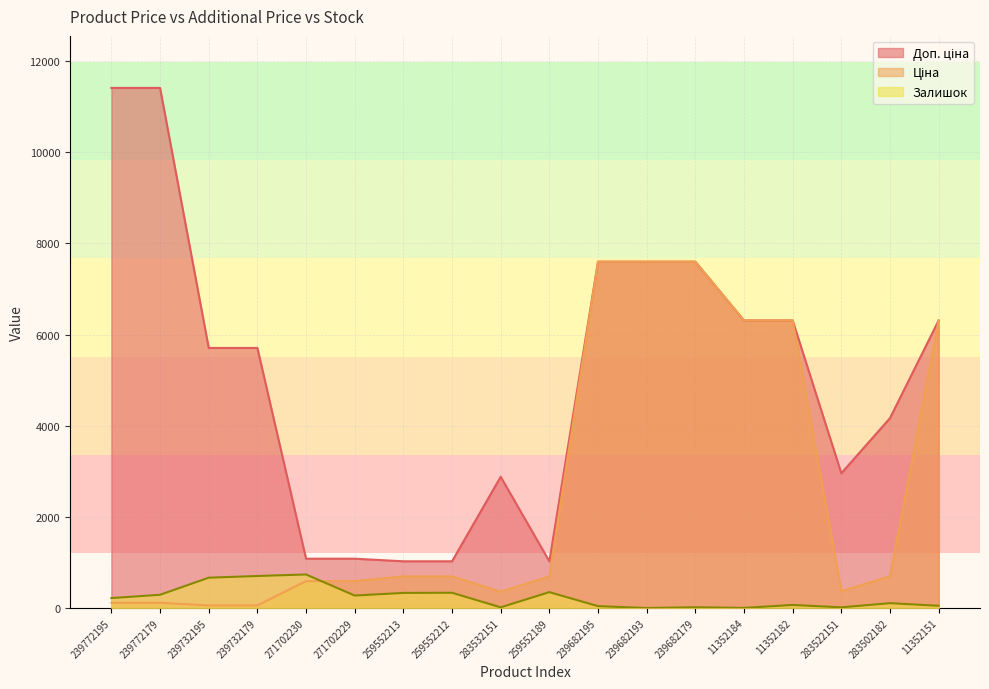

What is the greatest value displayed?

11410.0